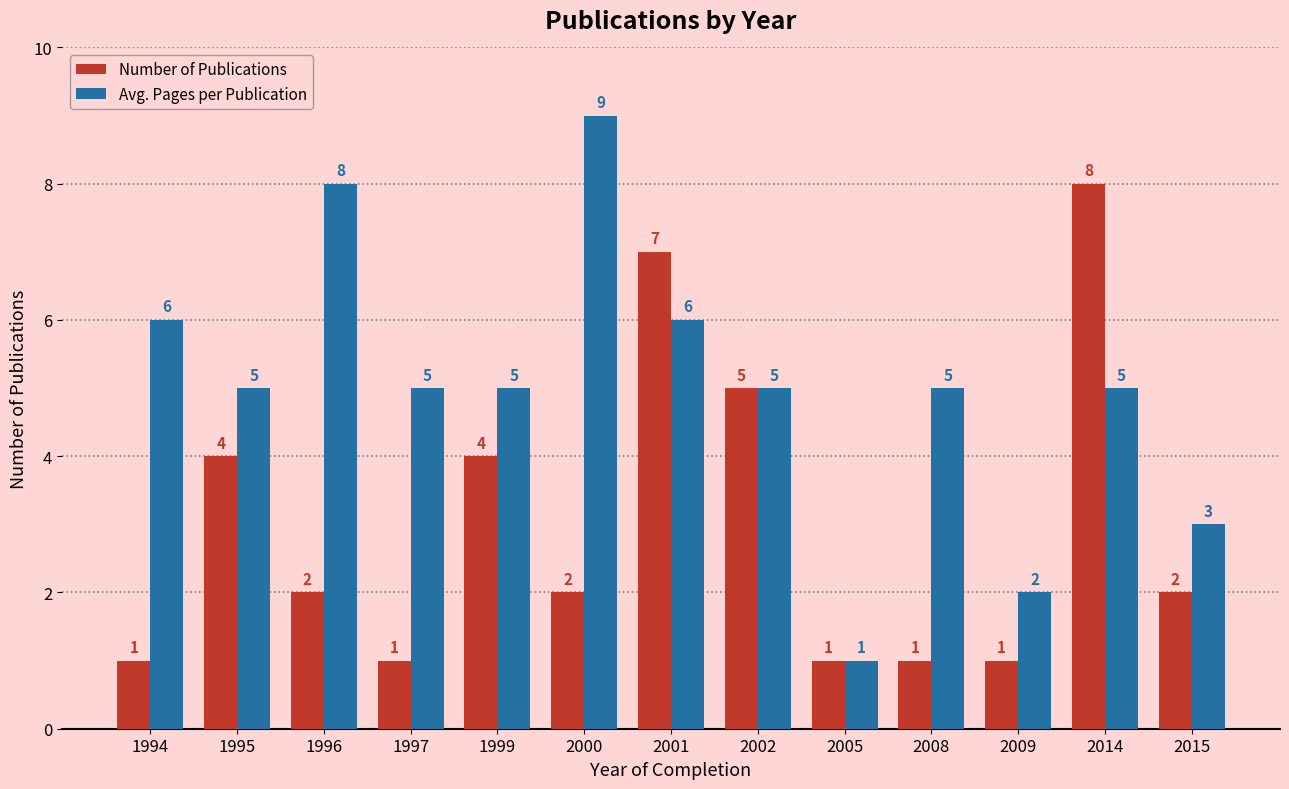

Count the number of data series in this chart.

2